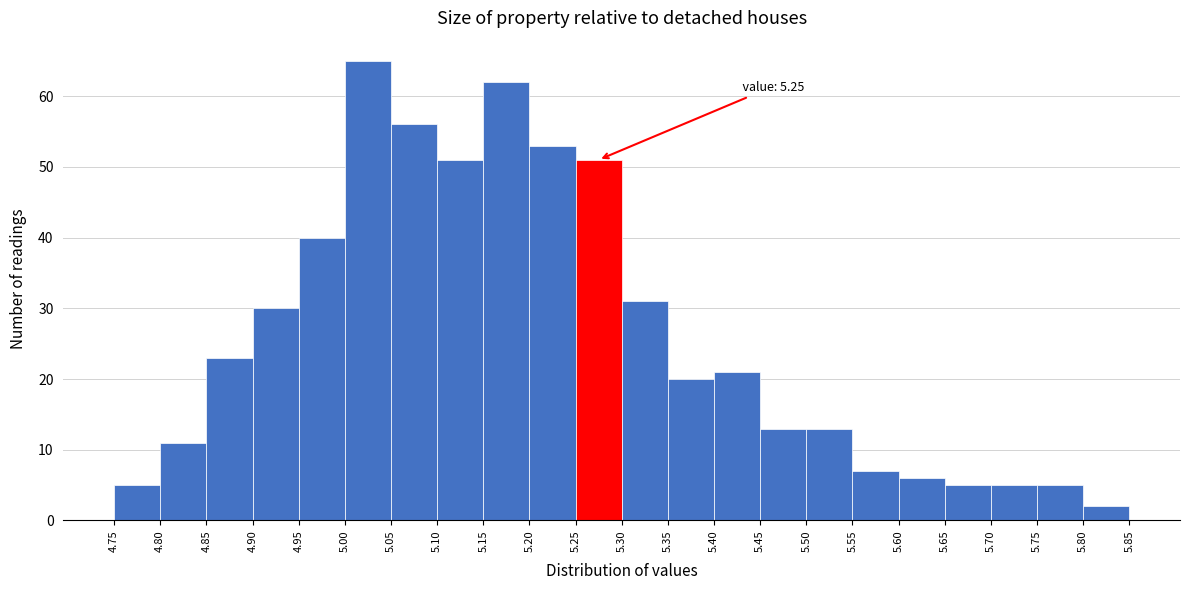

Which range on the x-axis has the tallest bar?

5.00 to 5.05